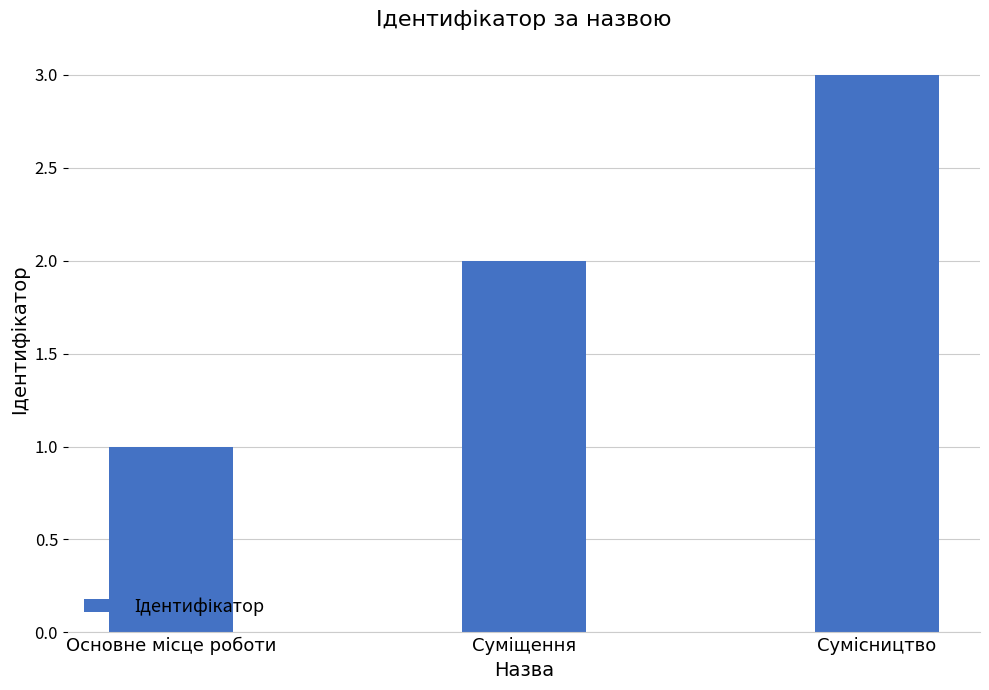

What is the greatest value displayed?

3